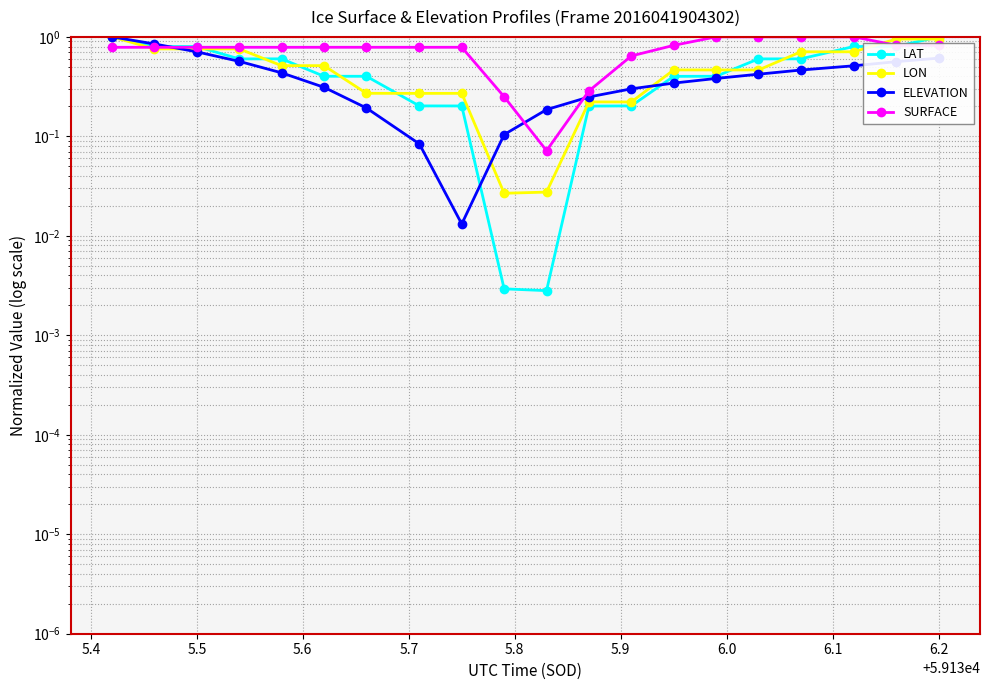

True or false: SURFACE and LAT intersect in this chart.

True